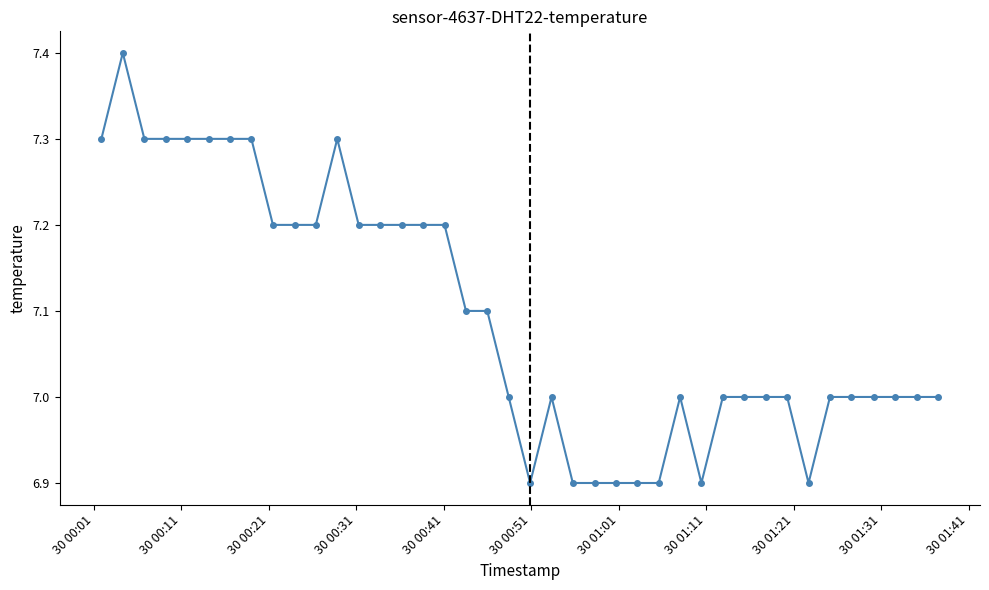

What is the sum of all values?

283.8